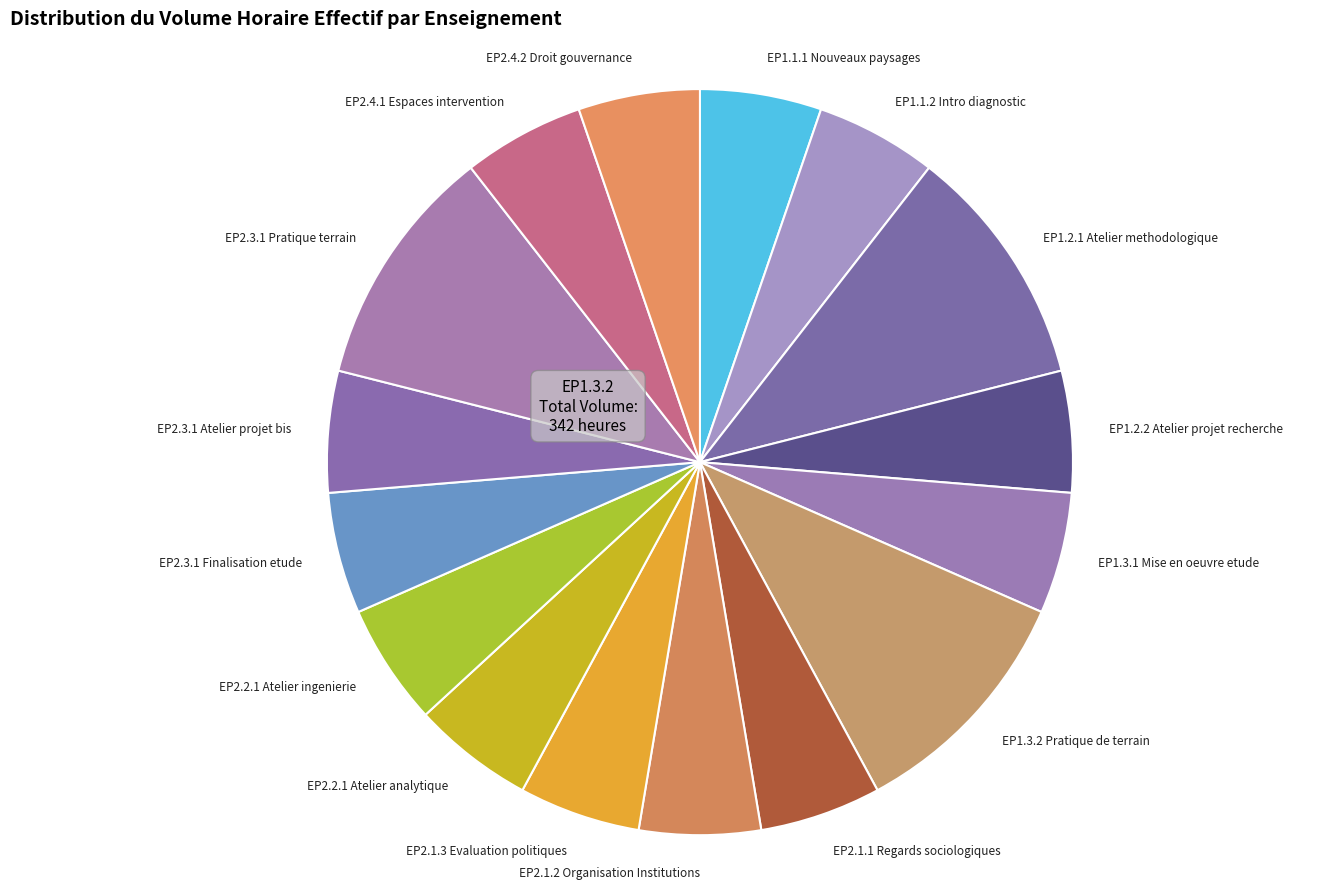

Is it true that EP2.2.1 Atelier ingenierie is 5% of the pie?

True